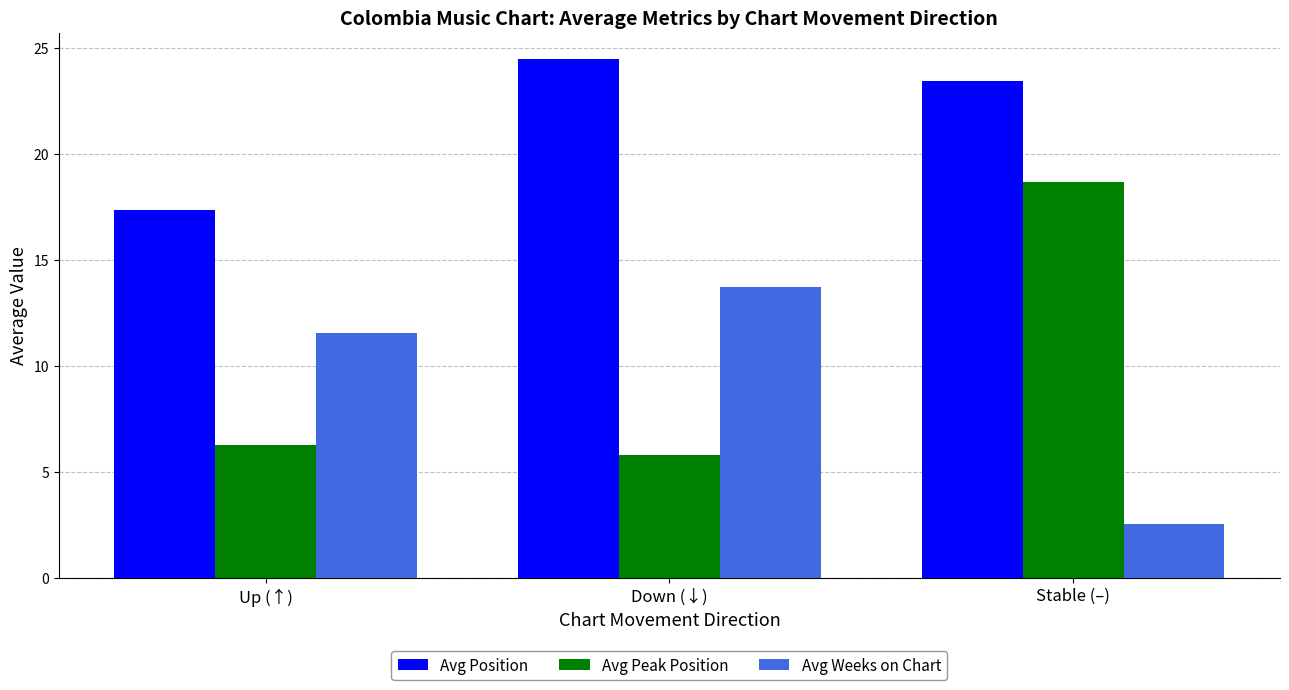

What is the sum of all Avg Weeks on Chart values?

27.8